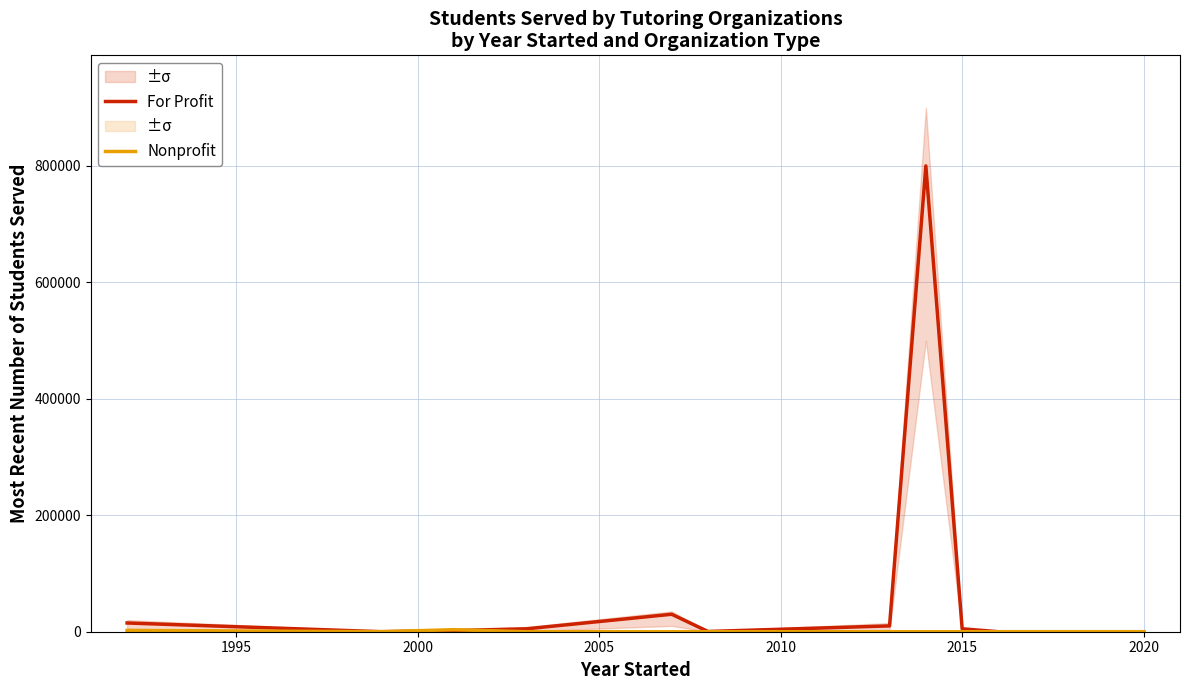

Rank the series by their average value, from highest to lowest.

For Profit, Nonprofit